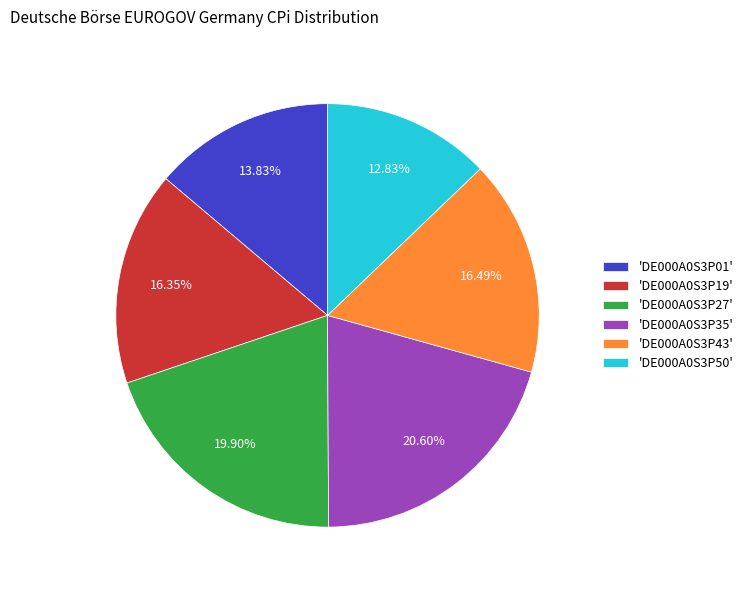

How many slices are in this pie chart?

6